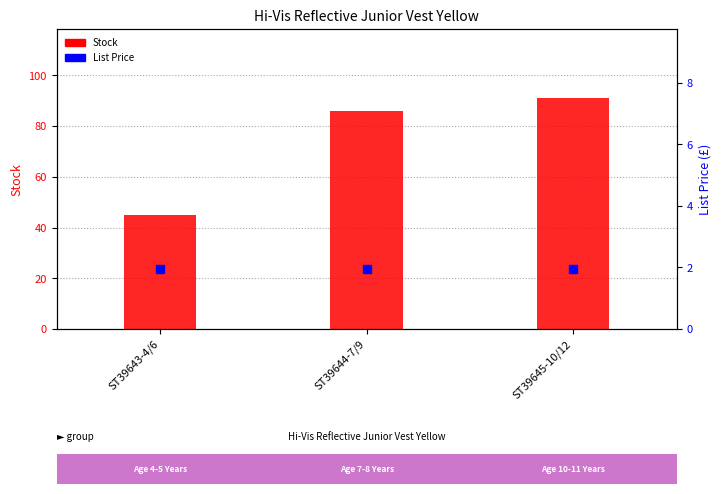

Which series reaches the maximum Y coordinate?

Stock